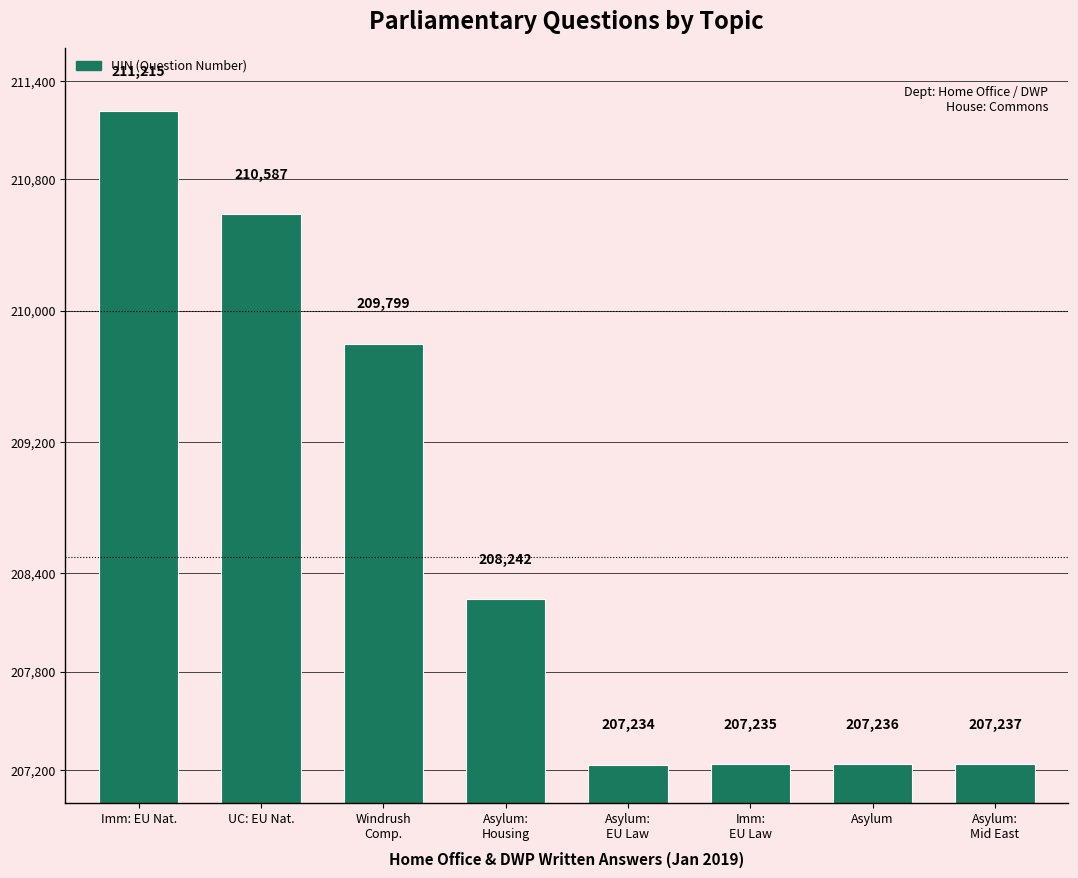

What position from the right is UC: EU Nat.?

7